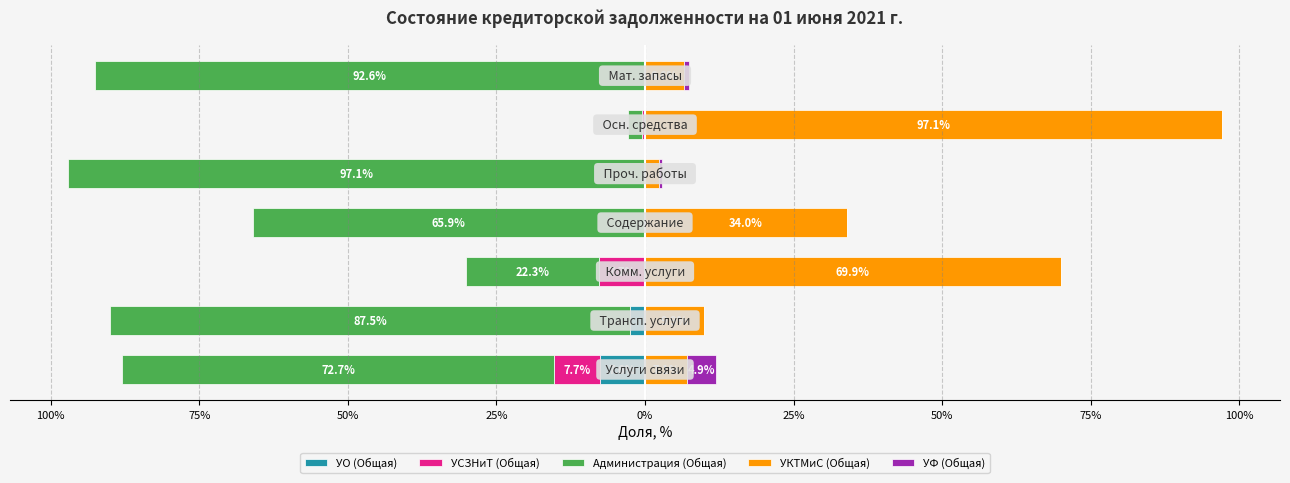

Reading left to right, extract all data points from this chart.

УО (Общая): -7.6	-2.5	-0.1	0.0	0.0	0.0	0.0
УСЗНиТ (Общая): -7.7	0.0	-7.7	-0.1	-0.1	-0.5	0.0
Администрация (Общая): -72.7	-87.5	-22.3	-65.9	-97.1	-2.4	-92.6
УКТМиС (Общая): 7.1	9.9	69.9	34.0	2.3	97.1	6.6
УФ (Общая): 4.9	0.0	0.0	0.0	0.6	0.0	0.8